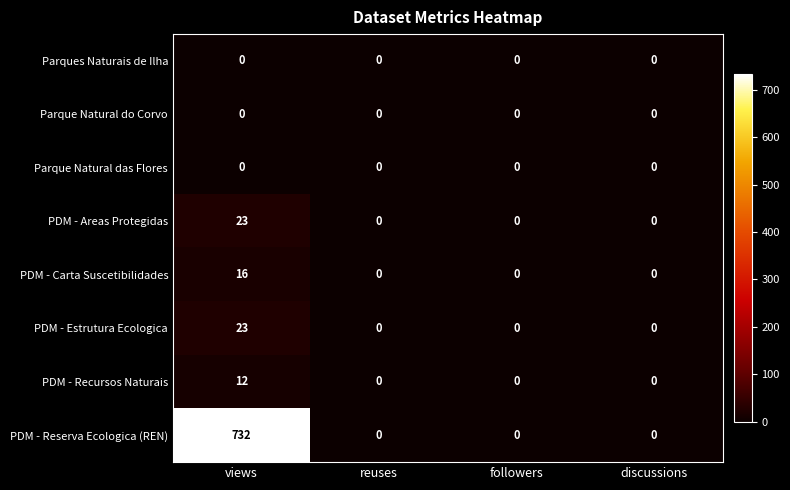

Which category has the highest value in the PDM - Carta Suscetibilidades series?

views